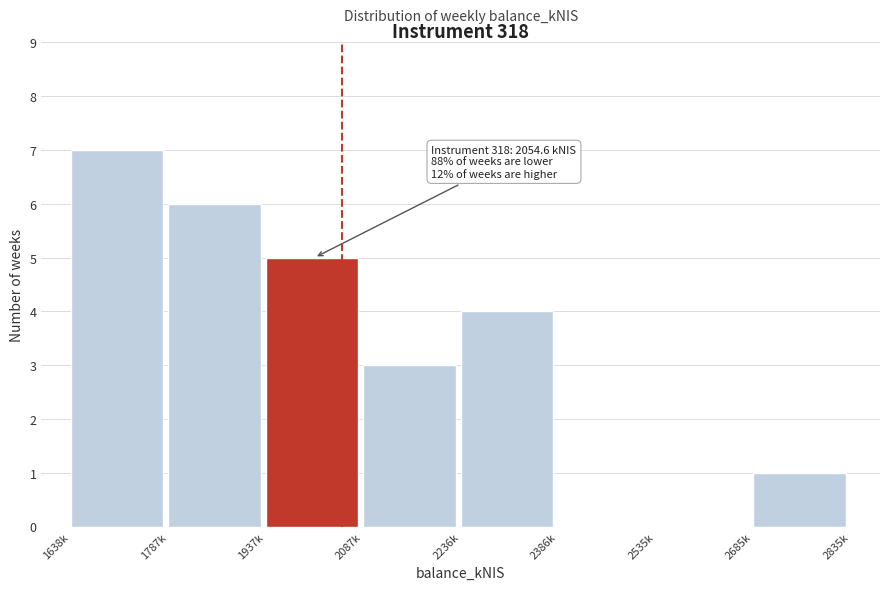

Reading right to left, transcribe all the data shown in this chart.

2685k=1	2535k=0	2386k=0	2236k=4	2087k=3	1937k=5	1787k=6	1638k=7